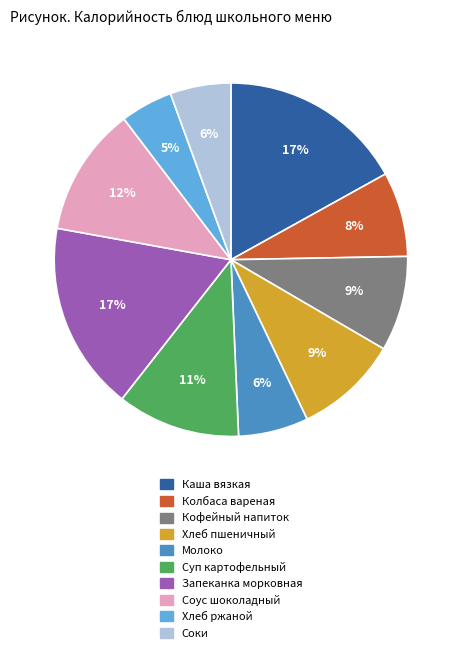

True or false: Соки accounts for 6% of the total.

True